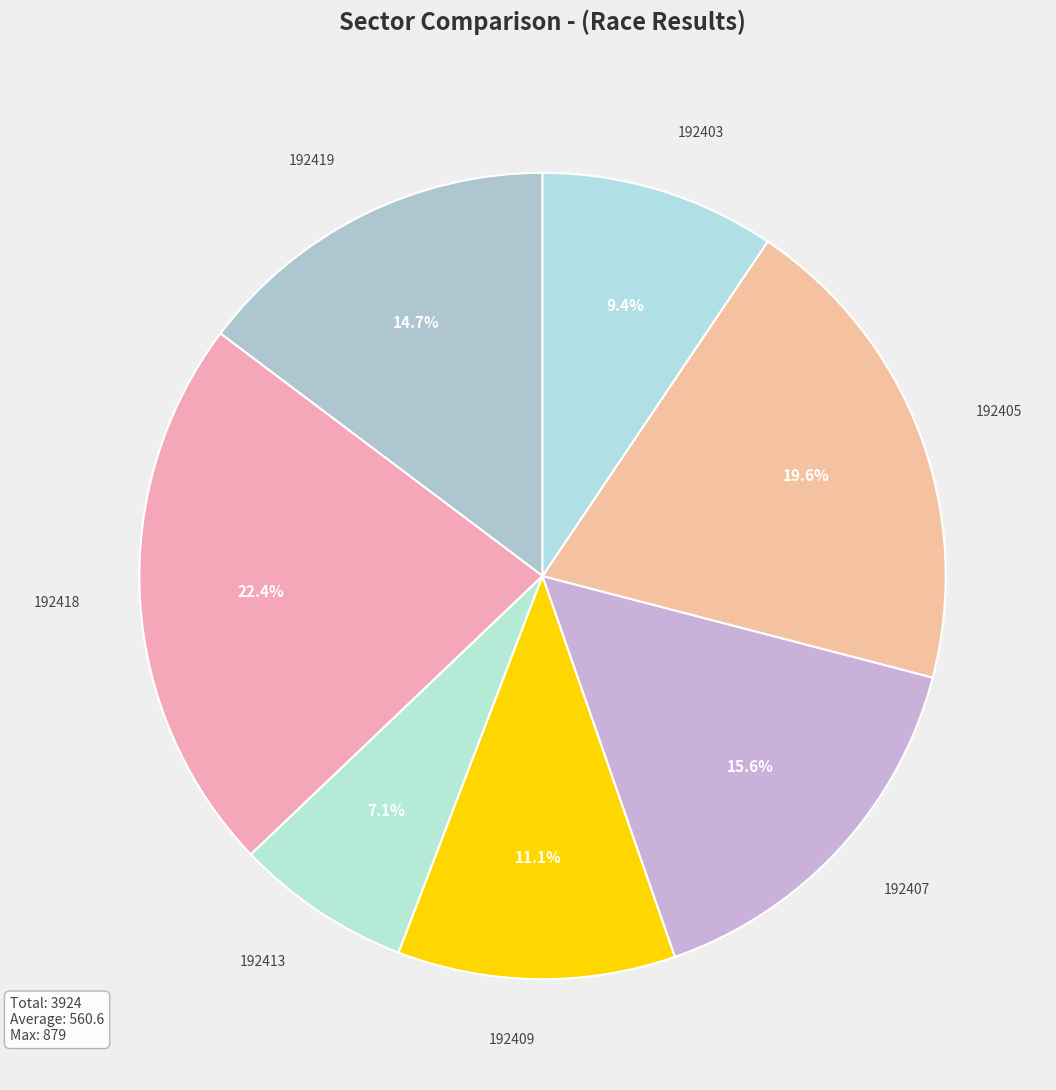

How many segments does this pie chart have?

7